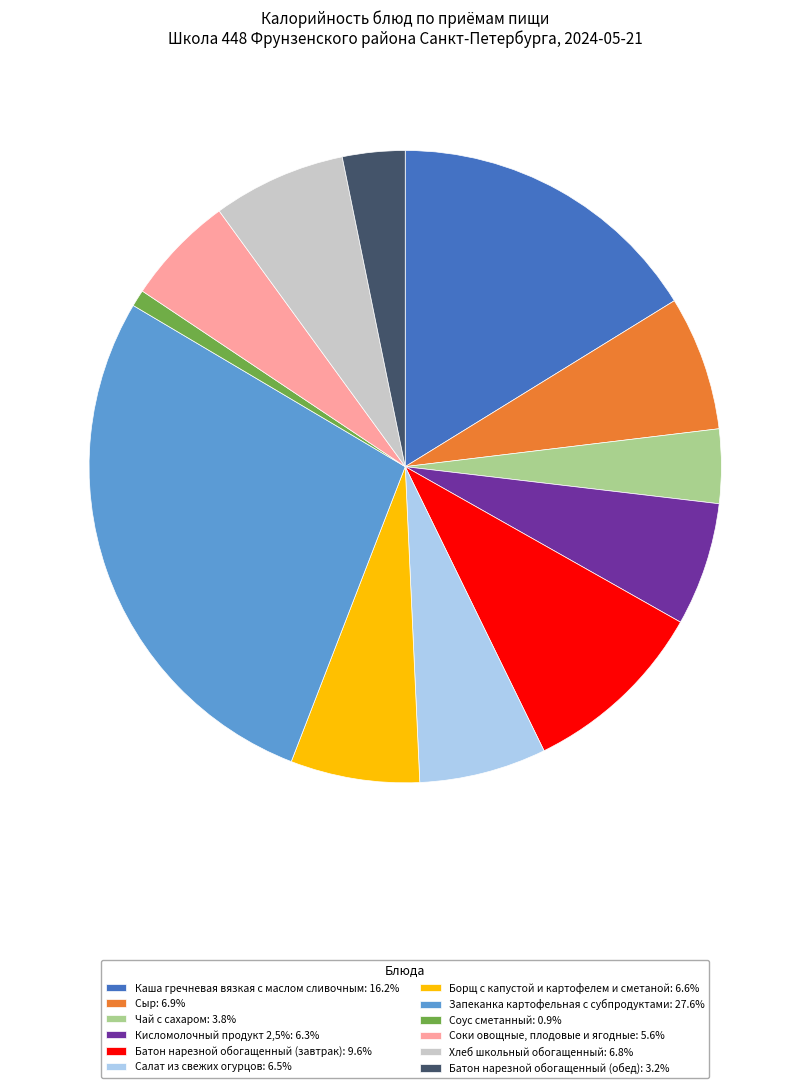

Is Борщ с капустой и картофелем и сметаной the majority of the pie?

No